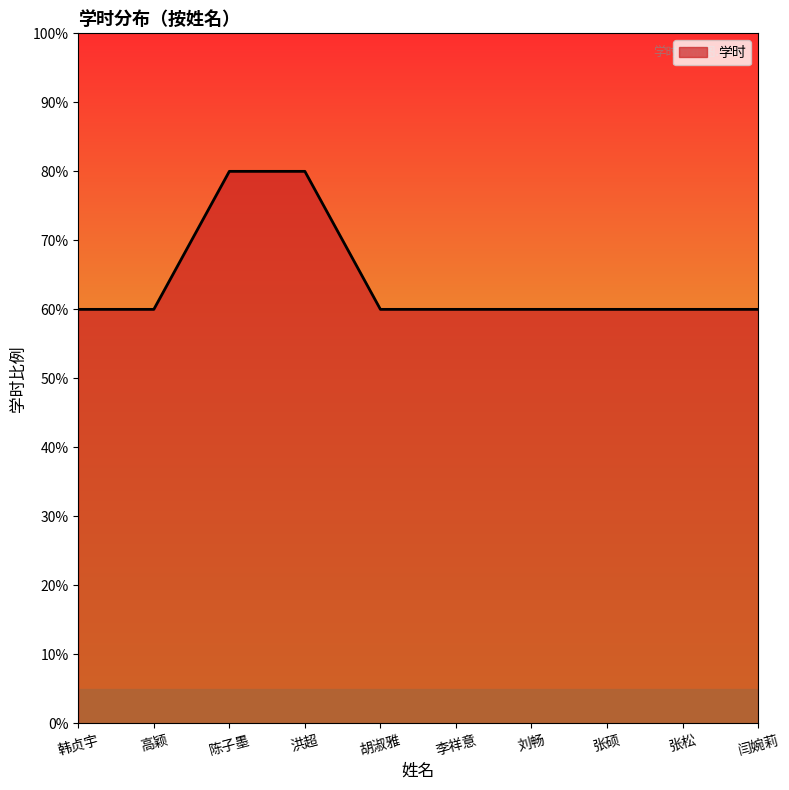

Does the chart display data point markers on the line(s)?

No